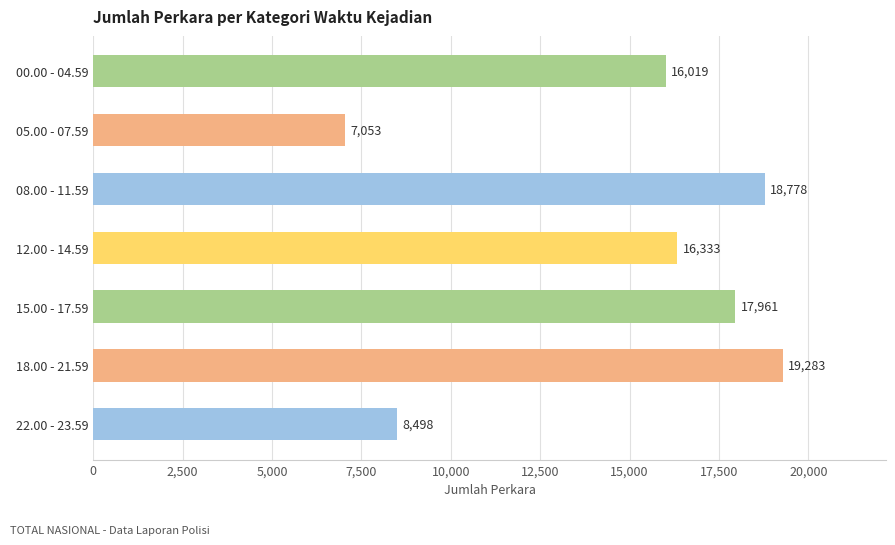

How many series are shown in this chart?

1